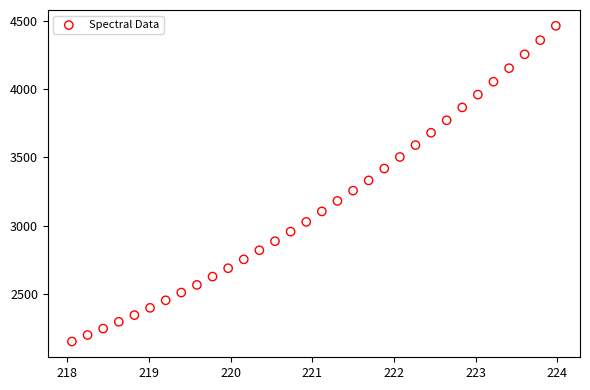

What is the range of X values (max minus min)?

5.9